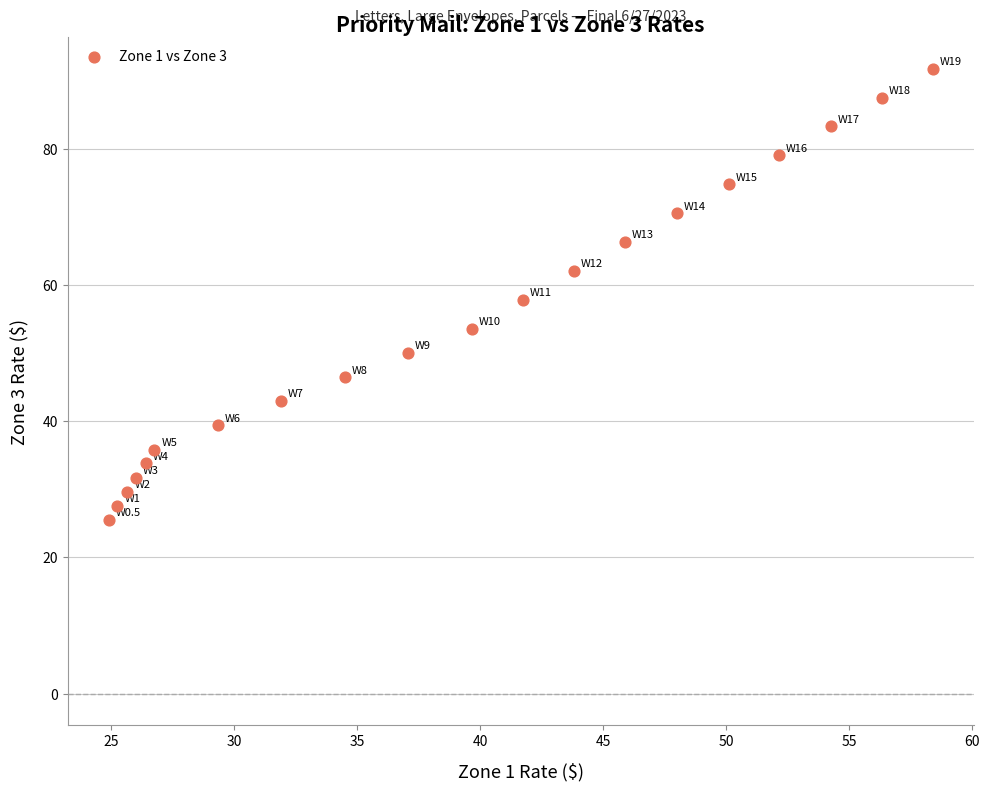

What is the range of Y values (max minus min)?

66.3